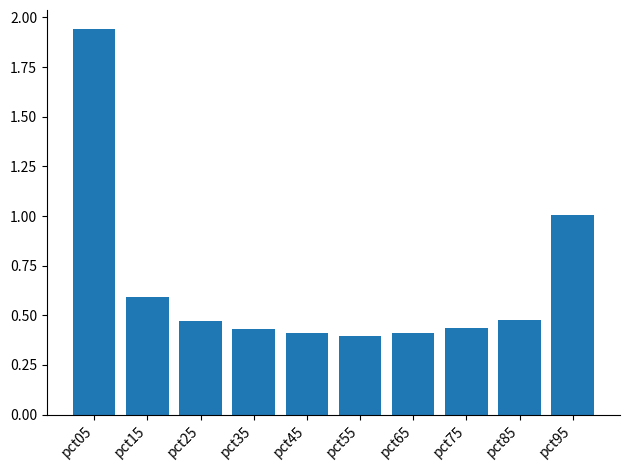

What is the change in value from pct05 to pct85?

-1.5